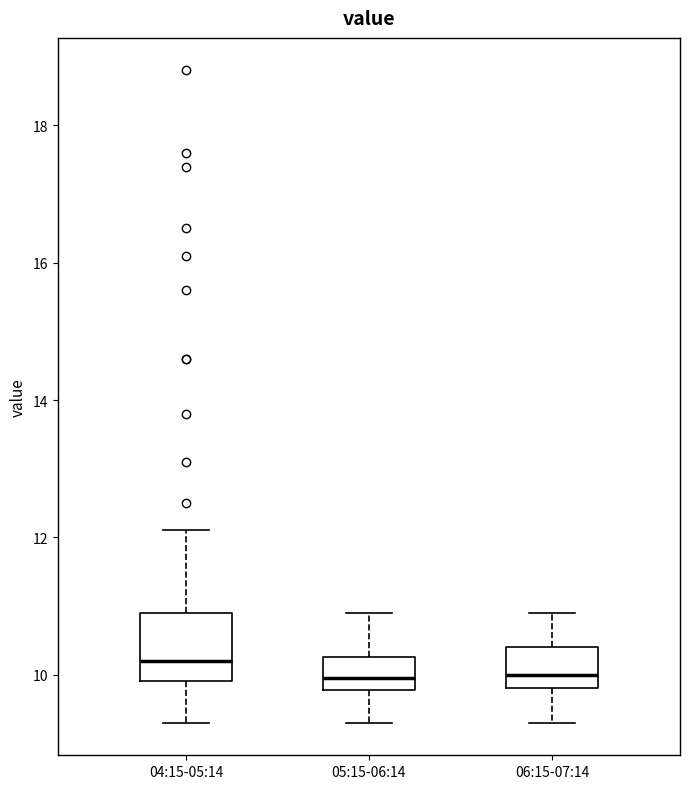

Reading left to right, read every box against the y-axis: the position of its median line, the range the box covers, and the ends of its whiskers. The values are not printed on the chart, so give them approximately, as read against the axis.

04:15-05:14: median 10.2, box 10.0 to 11.0, whiskers 9.4 to 12.2
05:15-06:14: median 10.0, box 9.8 to 10.2, whiskers 9.4 to 11.0
06:15-07:14: median 10.0, box 9.8 to 10.4, whiskers 9.4 to 11.0